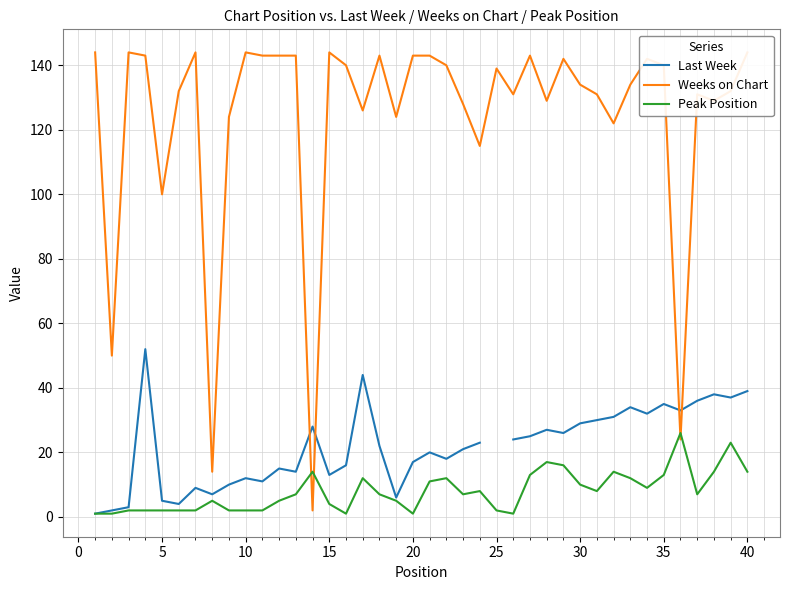

What are all the series names shown in the legend?

Last Week, Weeks on Chart, Peak Position